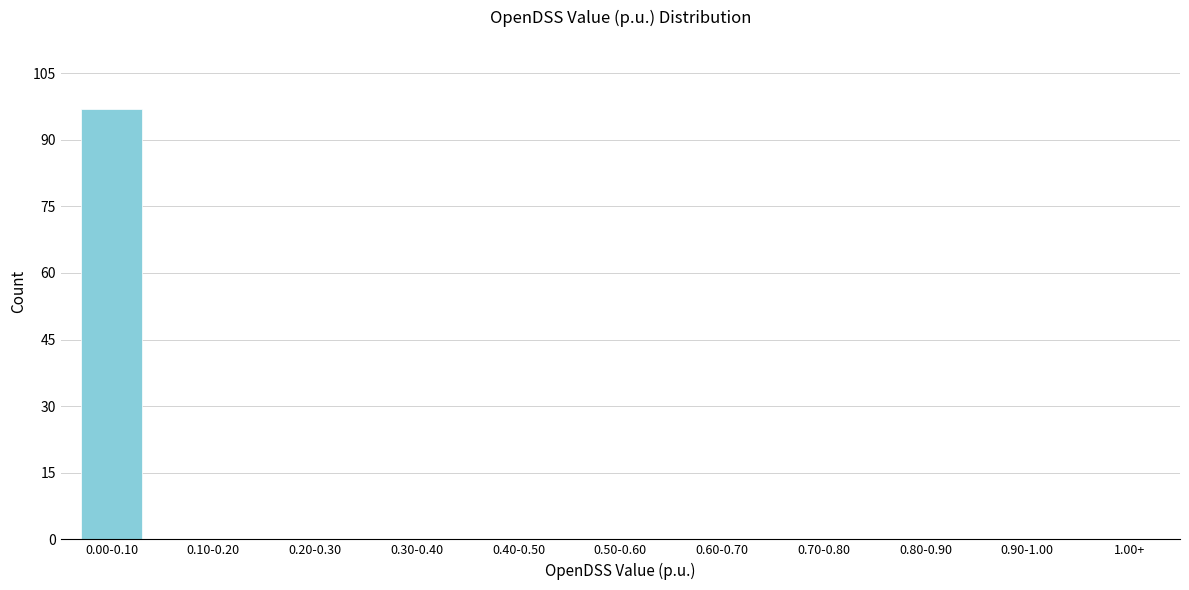

Reading left to right, what are all the values shown in this chart?

0.00-0.10=97	0.10-0.20=0	0.20-0.30=0	0.30-0.40=0	0.40-0.50=0	0.50-0.60=0	0.60-0.70=0	0.70-0.80=0	0.80-0.90=0	0.90-1.00=0	1.00+=0